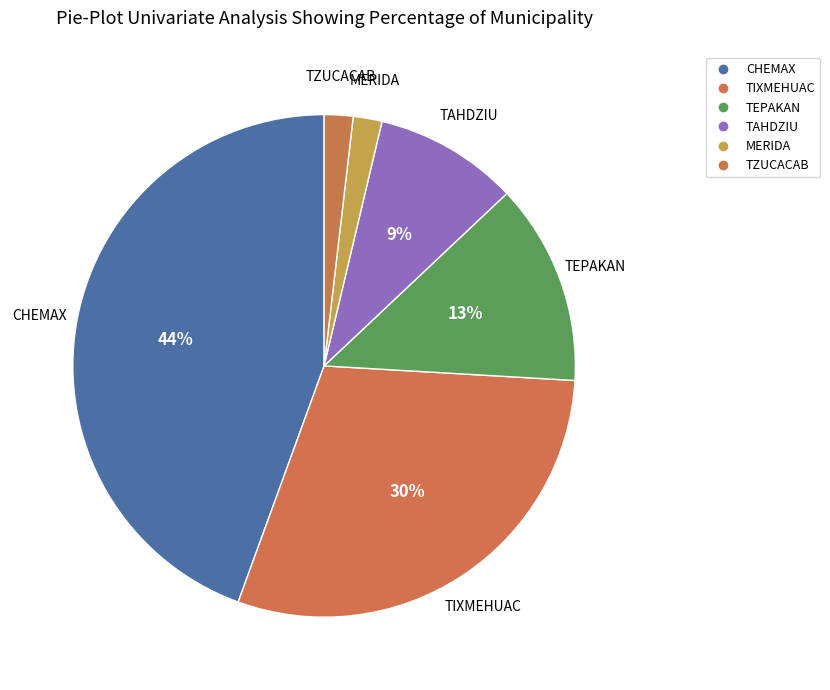

How many segments does this pie chart have?

6